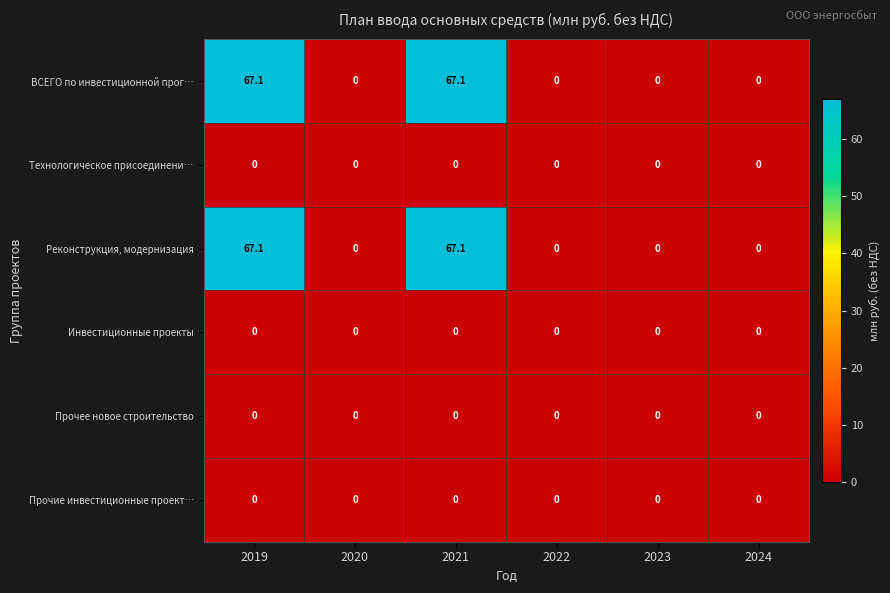

What is the greatest value displayed?

67.1